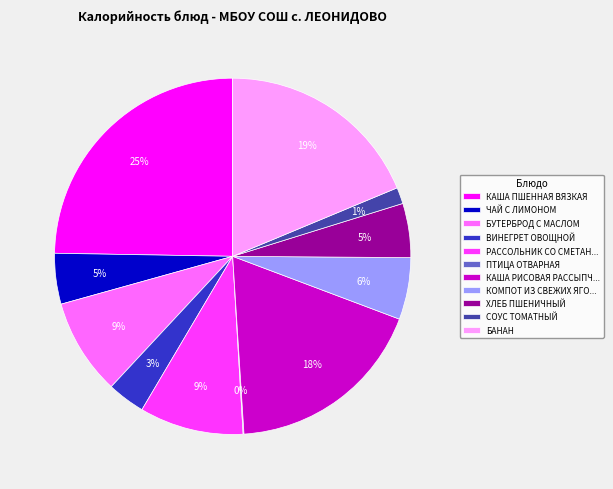

Does КАША ПШЕННАЯ ВЯЗКАЯ represent more than half of the total?

No